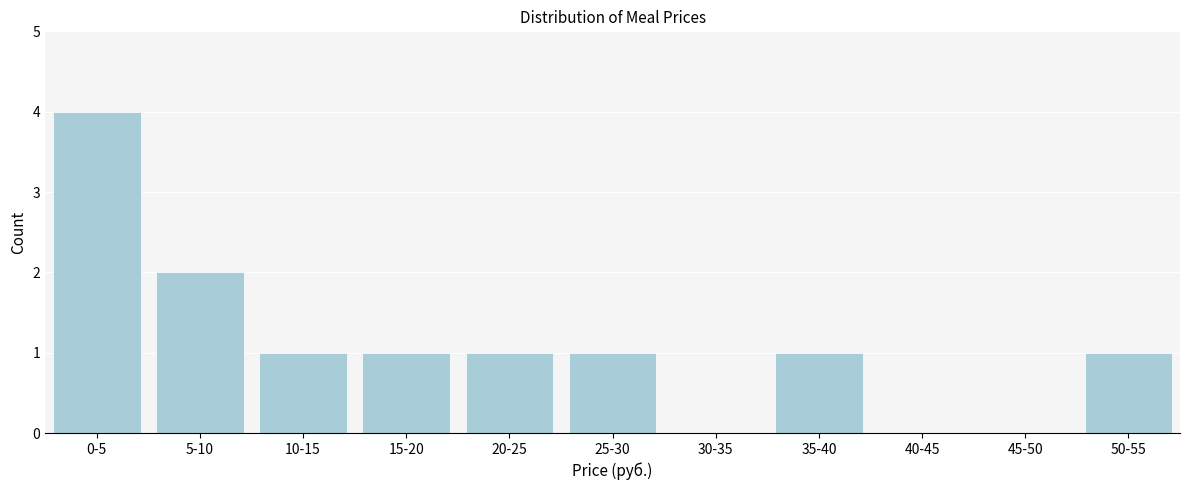

Reading left to right, transcribe all the data shown in this chart.

0-5=4	5-10=2	10-15=1	15-20=1	20-25=1	25-30=1	30-35=0	35-40=1	40-45=0	45-50=0	50-55=1